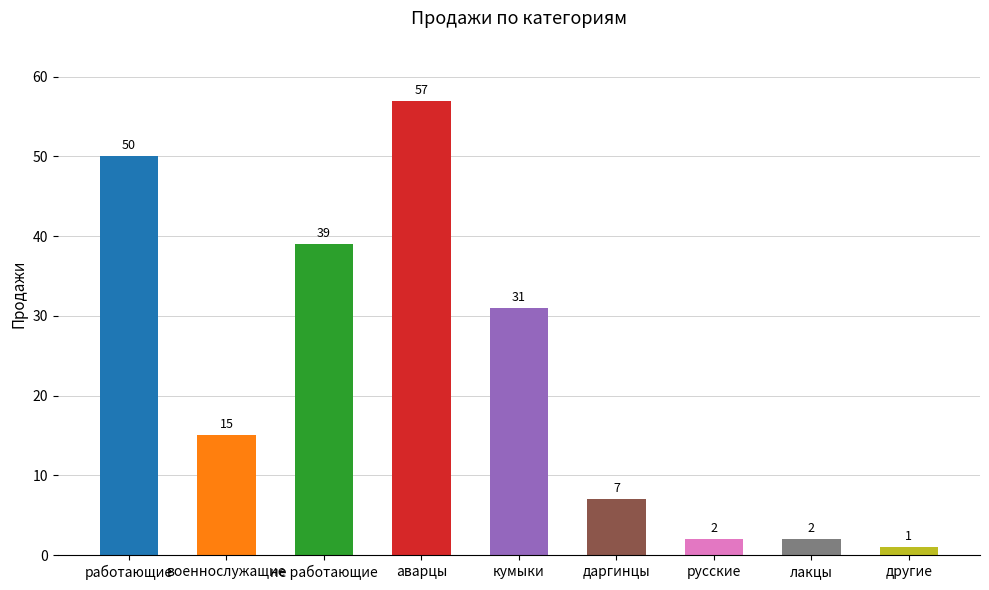

What is the smallest value displayed?

1